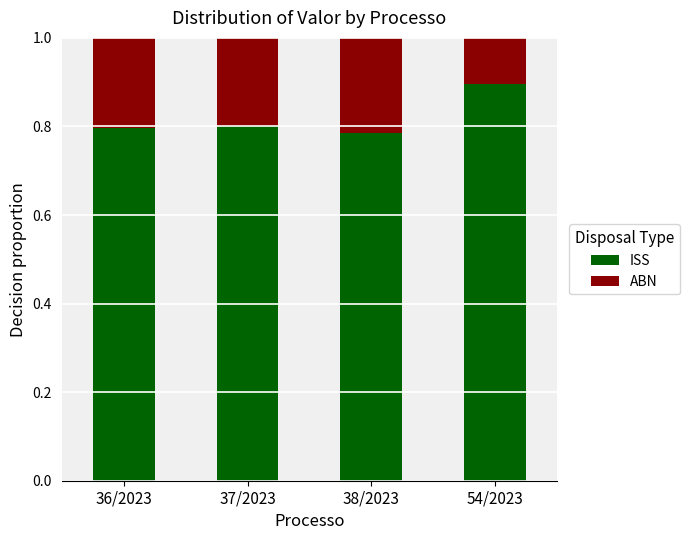

How many ISS values are between 0 and 1?

4